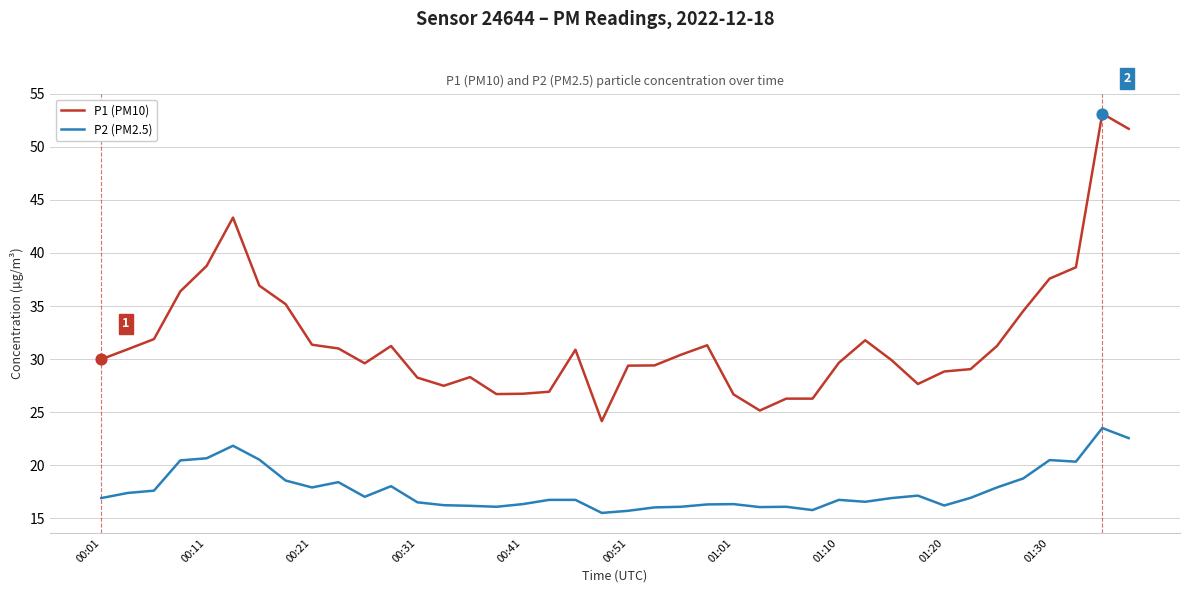

What are all the series names shown in the legend?

P1 (PM10), P2 (PM2.5)